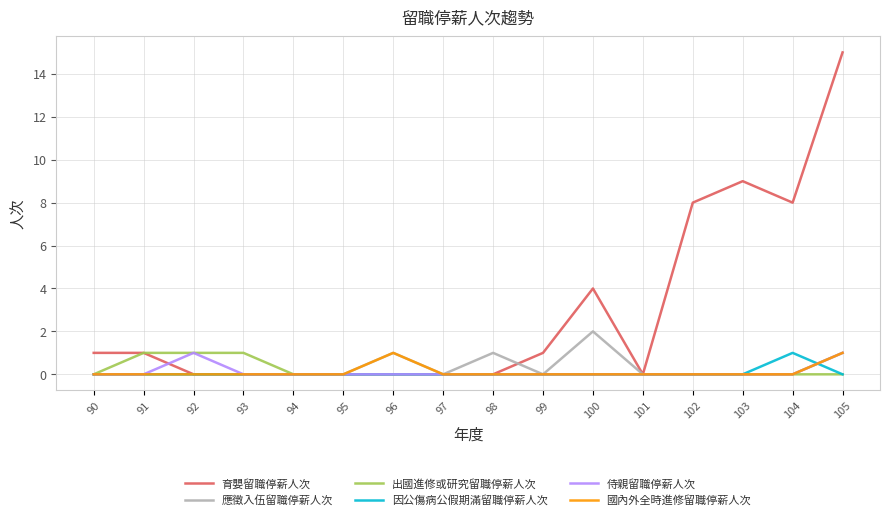

Which category has the highest value across all series?

105